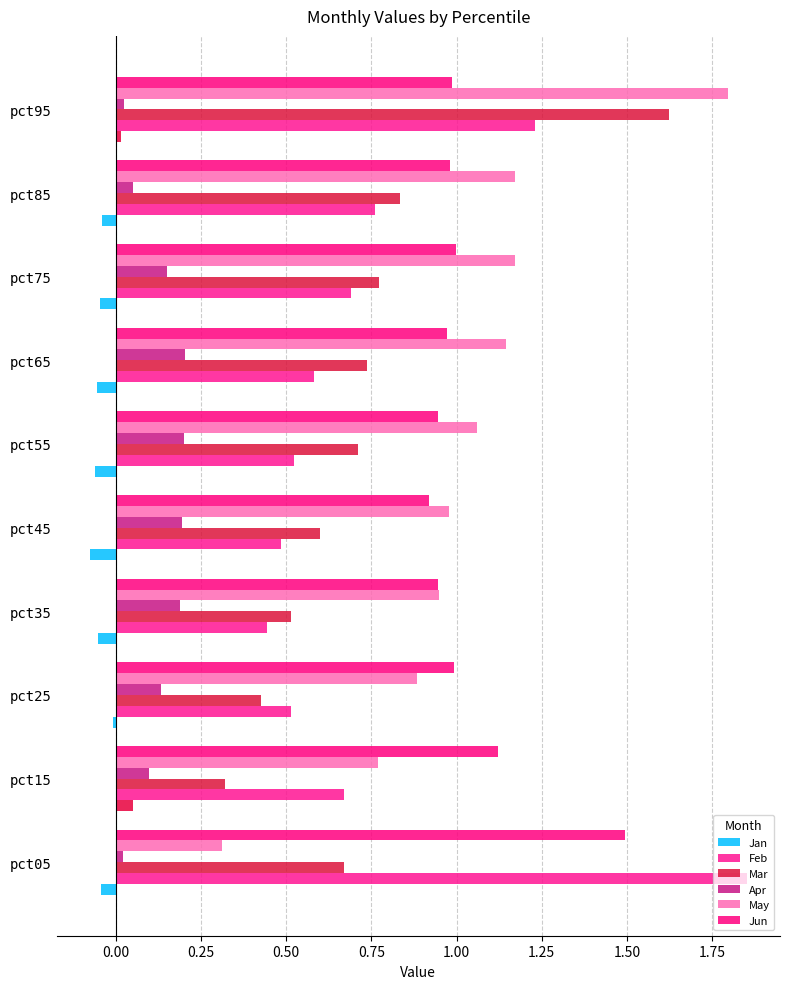

At how many categories does at least one series exceed 0?

10